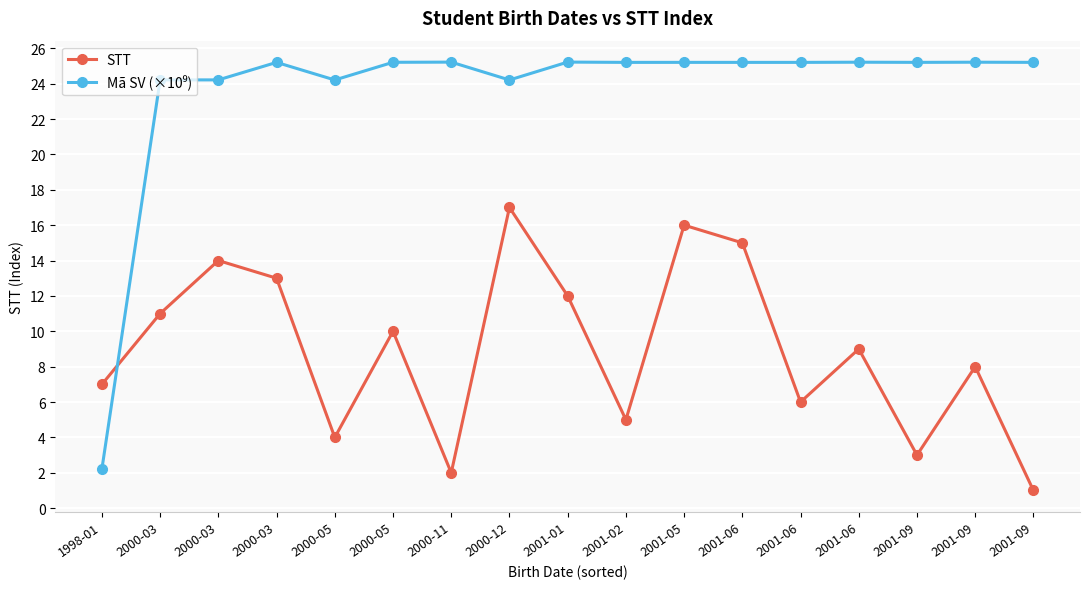

How many lines are shown in the chart?

2